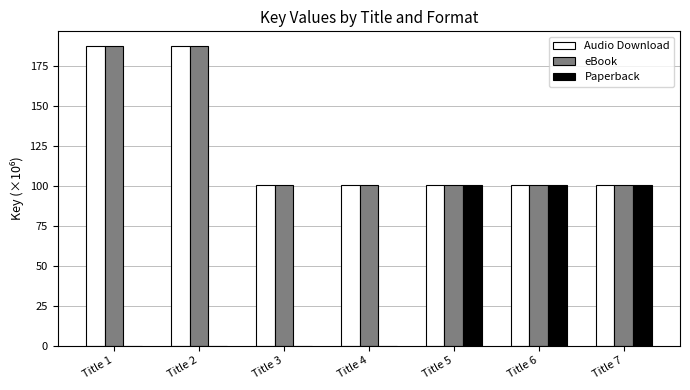

What value does the Audio Download series have at Title 4?

100.7